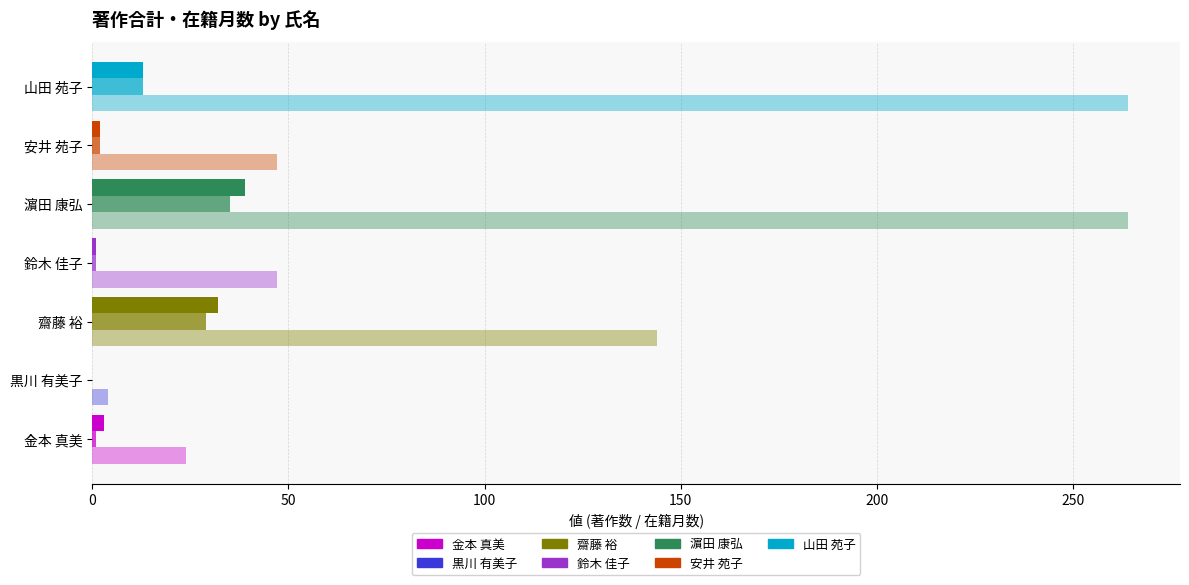

Count the number of categories in the chart.

7